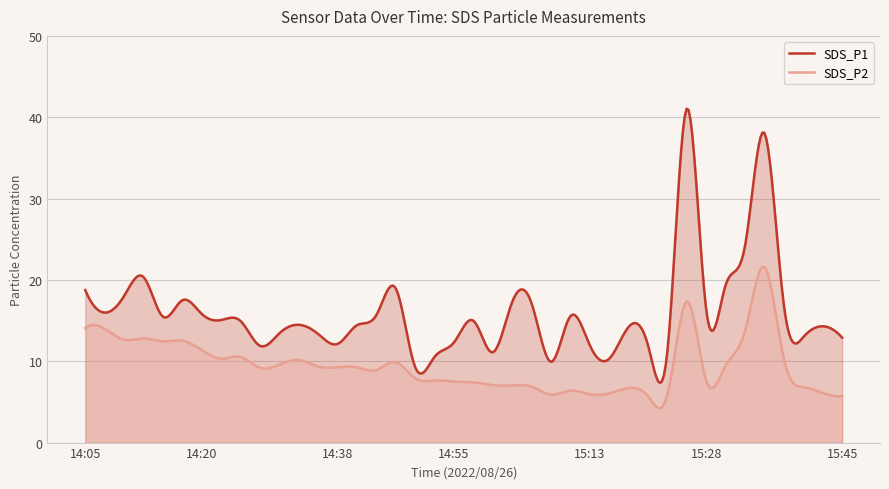

What position from the left is 15:40?

38